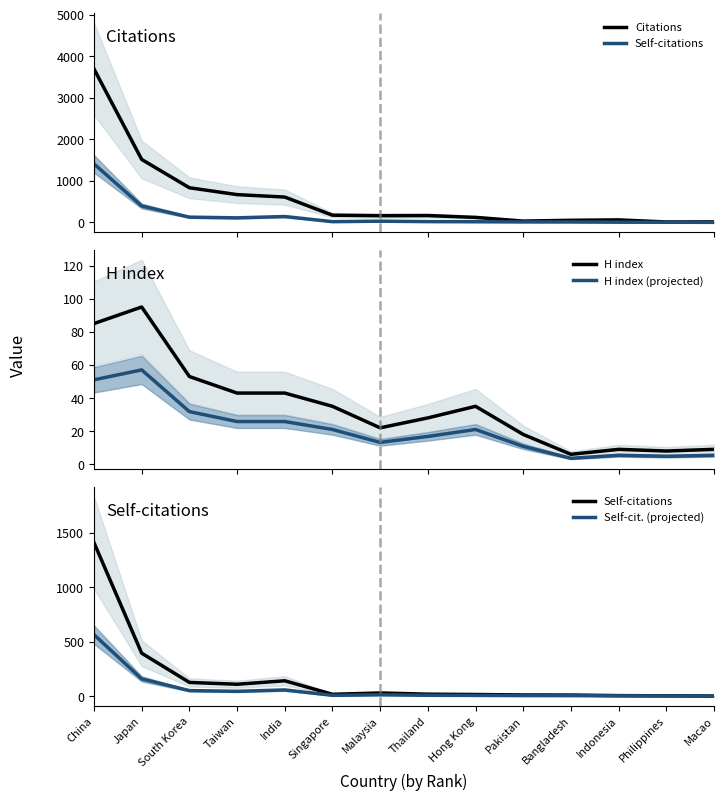

Reading left to right, extract all data points from this chart.

Citations: 3690.0	1513.0	832.0	667.0	608.0	172.0	160.0	163.0	119.0	30.0	49.0	59.0	9.0	11.0
Self-citations: 1407.0	393.0	125.0	108.0	140.0	16.0	28.0	17.0	14.0	10.0	9.0	4.0	2.0	0.0
H index: 85.0	95.0	53.0	43.0	43.0	35.0	22.0	28.0	35.0	18.0	6.0	9.0	8.0	9.0
H index (projected): 51.0	57.0	31.8	25.8	25.8	21.0	13.2	16.8	21.0	10.8	3.6	5.4	4.8	5.4
Self-cit. (projected): 562.8	157.2	50.0	43.2	56.0	6.4	11.2	6.8	5.6	4.0	3.6	1.6	0.8	0.0